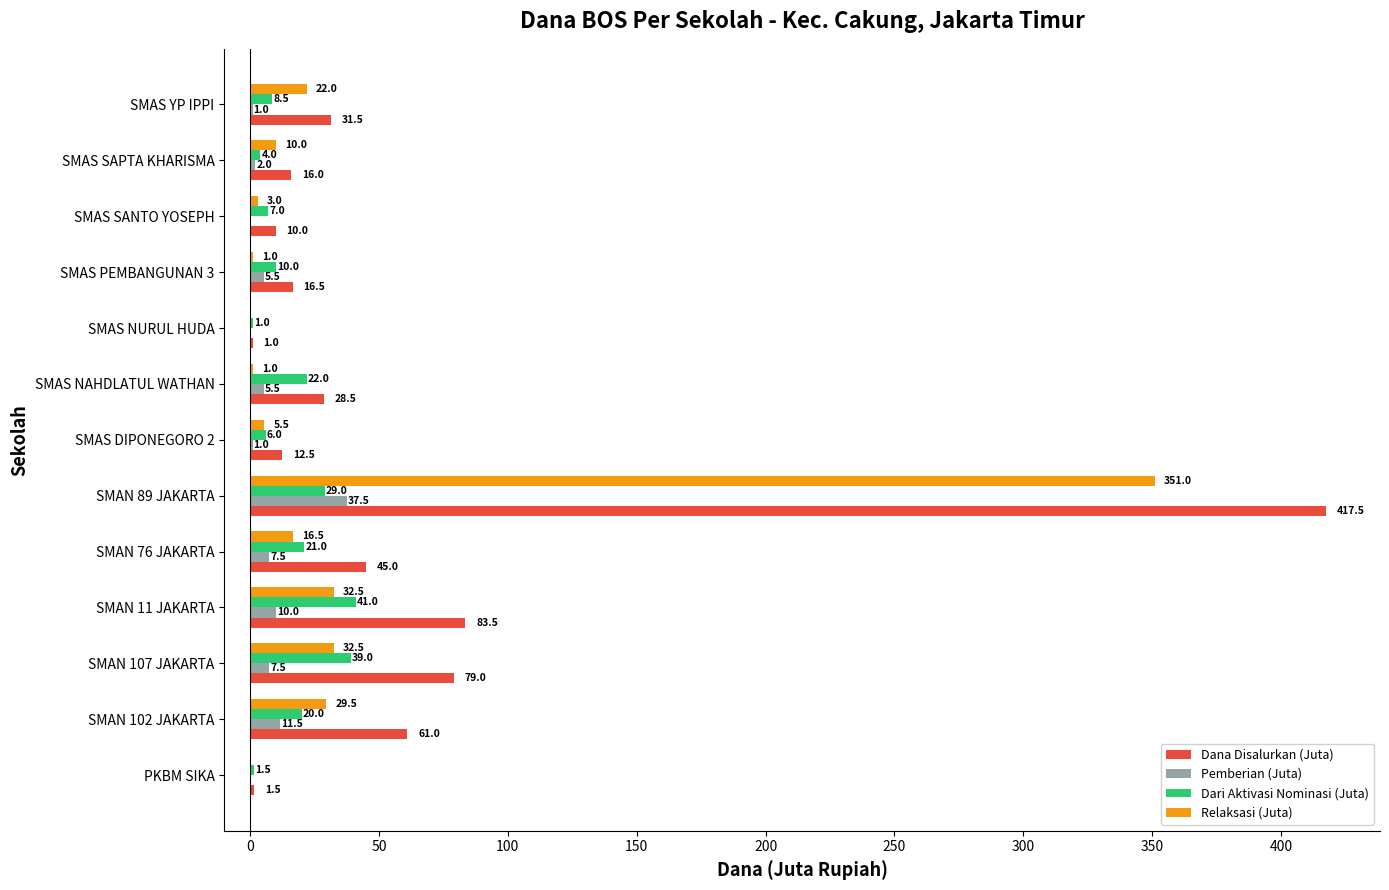

What is the approximate value of Dari Aktivasi Nominasi (Juta) at SMAS SANTO YOSEPH?

7.0